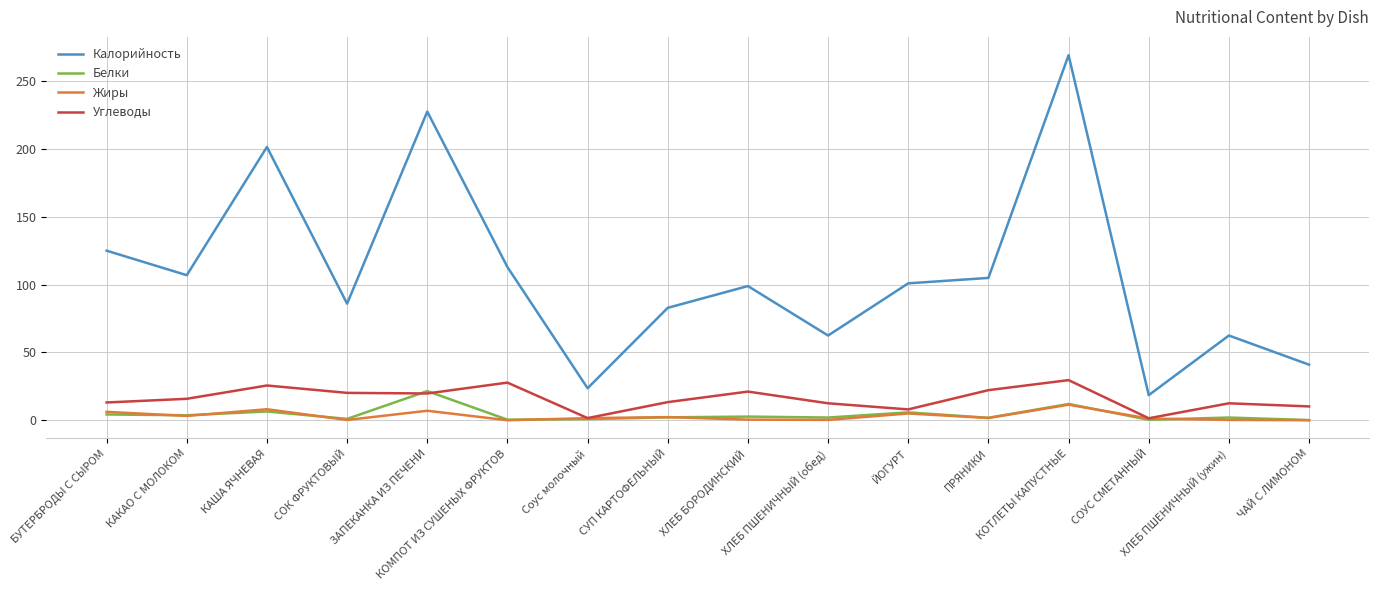

Count the number of data series in this chart.

4